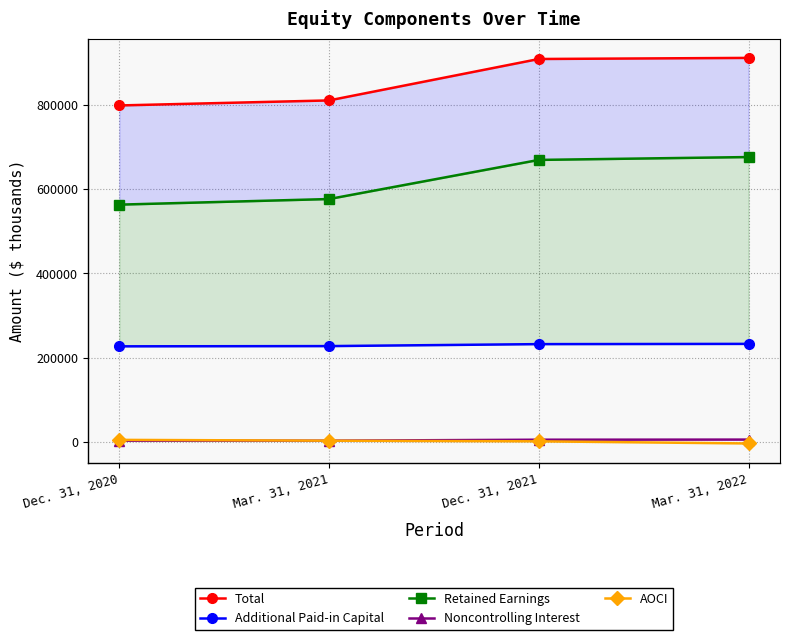

How many values in AOCI are above zero?

3